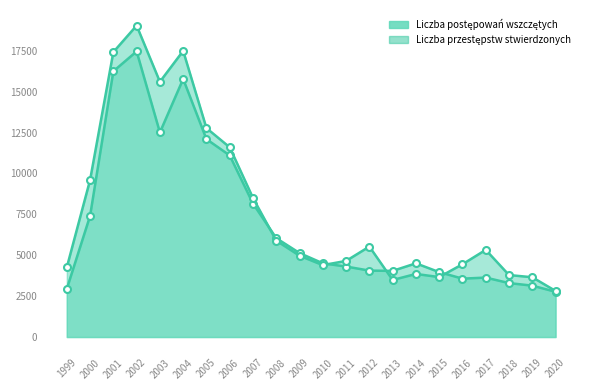

What is the average value of the Liczba przestępstw stwierdzonych series?

7856